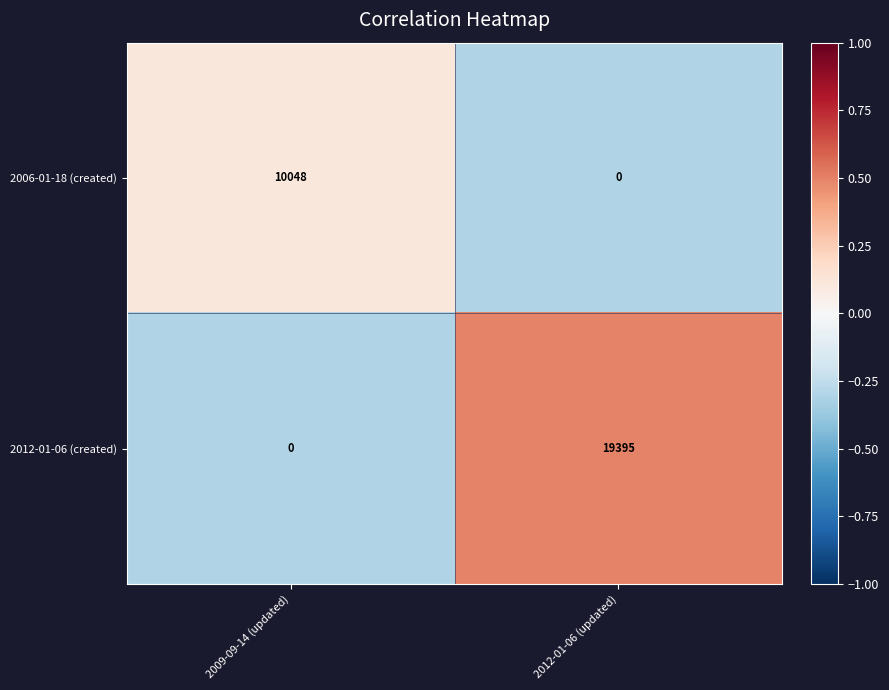

The value of 2012-01-06 (created) at 2012-01-06 (updated) is 19395. True or false?

True